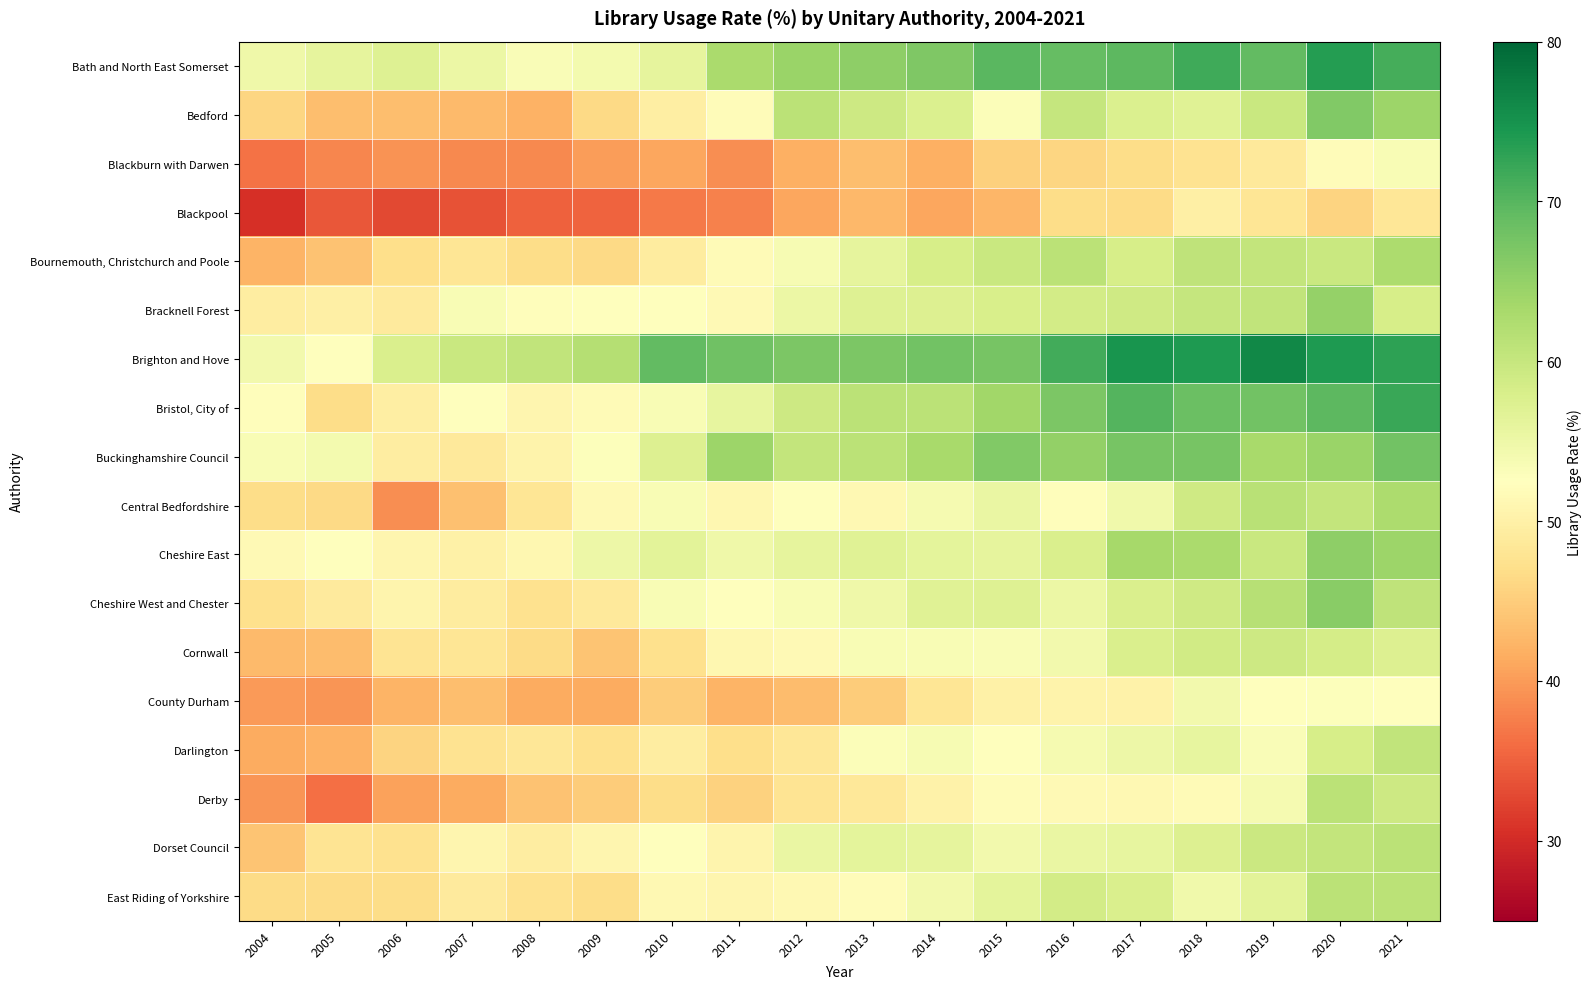

Reading left to right, extract all data points from this chart.

Bath and North East Somerset: 2004=54.8	2005=56.0	2006=57.2	2007=55.1	2008=53.3	2009=54.1	2010=56.0	2011=62.9	2012=64.4	2013=65.4	2014=66.8	2015=69.7	2016=68.9	2017=69.5	2018=71.7	2019=69.1	2020=73.6	2021=71.4
Bedford: 2004=46.0	2005=43.3	2006=43.3	2007=43.0	2008=42.0	2009=46.3	2010=49.7	2011=52.0	2012=61.1	2013=59.3	2014=57.6	2015=53.1	2016=60.2	2017=57.6	2018=56.8	2019=59.7	2020=66.5	2021=64.3
Blackburn with Darwen: 2004=36.4	2005=38.3	2006=39.3	2007=38.5	2008=38.4	2009=40.2	2010=41.1	2011=38.8	2012=41.9	2013=43.3	2014=41.8	2015=45.3	2016=45.9	2017=46.9	2018=47.6	2019=48.8	2020=52.0	2021=53.4
Blackpool: 2004=30.5	2005=34.2	2006=32.8	2007=33.7	2008=34.9	2009=35.3	2010=37.2	2011=37.8	2012=40.9	2013=42.7	2014=40.9	2015=42.5	2016=46.7	2017=46.6	2018=49.9	2019=48.2	2020=45.7	2021=48.4
Bournemouth, Christchurch and Poole: 2004=42.3	2005=43.7	2006=47.0	2007=48.2	2008=46.7	2009=46.3	2010=49.2	2011=51.7	2012=53.7	2013=56.1	2014=58.3	2015=59.6	2016=61.1	2017=58.2	2018=60.8	2019=60.4	2020=59.8	2021=62.7
Bracknell Forest: 2004=49.4	2005=49.9	2006=49.0	2007=53.4	2008=52.2	2009=52.5	2010=52.5	2011=51.5	2012=55.1	2013=57.2	2014=57.4	2015=58.0	2016=58.7	2017=59.0	2018=60.2	2019=60.5	2020=64.9	2021=58.1
Brighton and Hove: 2004=54.3	2005=52.6	2006=57.7	2007=59.7	2008=60.6	2009=61.9	2010=69.1	2011=68.0	2012=67.0	2013=67.0	2014=67.9	2015=67.4	2016=71.6	2017=74.8	2018=74.1	2019=76.3	2020=74.0	2021=73.1
Bristol, City of: 2004=52.1	2005=46.9	2006=49.6	2007=52.3	2008=50.8	2009=51.7	2010=53.4	2011=55.9	2012=59.2	2013=61.2	2014=61.1	2015=63.7	2016=67.1	2017=70.3	2018=68.5	2019=67.9	2020=69.6	2021=72.2
Buckinghamshire Council: 2004=53.5	2005=54.2	2006=49.4	2007=48.8	2008=50.4	2009=52.8	2010=57.4	2011=64.3	2012=60.4	2013=61.2	2014=63.1	2015=66.5	2016=65.0	2017=67.5	2018=67.4	2019=63.1	2020=64.5	2021=67.8
Central Bedfordshire: 2004=46.8	2005=46.3	2006=38.8	2007=43.5	2008=48.2	2009=51.5	2010=53.5	2011=51.2	2012=52.4	2013=51.4	2014=53.9	2015=55.5	2016=52.1	2017=54.6	2018=59.1	2019=61.5	2020=60.3	2021=62.7
Cheshire East: 2004=51.5	2005=52.5	2006=50.9	2007=50.0	2008=51.0	2009=54.9	2010=56.4	2011=54.8	2012=56.1	2013=57.0	2014=56.2	2015=56.1	2016=57.8	2017=63.3	2018=63.0	2019=59.6	2020=65.4	2021=64.2
Cheshire West and Chester: 2004=47.3	2005=49.0	2006=50.6	2007=49.1	2008=47.4	2009=48.8	2010=53.4	2011=52.7	2012=53.5	2013=54.7	2014=56.8	2015=57.1	2016=55.2	2017=57.7	2018=59.0	2019=61.6	2020=65.9	2021=60.8
Cornwall: 2004=43.0	2005=43.2	2006=47.8	2007=48.0	2008=46.5	2009=44.1	2010=47.2	2011=51.1	2012=51.5	2013=53.5	2014=53.5	2015=53.3	2016=54.4	2017=57.8	2018=58.9	2019=59.2	2020=58.4	2021=57.3
County Durham: 2004=40.0	2005=39.5	2006=42.2	2007=43.4	2008=41.4	2009=41.4	2010=44.8	2011=42.2	2012=43.1	2013=44.8	2014=48.0	2015=50.1	2016=50.5	2017=50.2	2018=54.4	2019=52.6	2020=52.8	2021=52.5
Darlington: 2004=41.4	2005=42.1	2006=45.8	2007=47.7	2008=48.4	2009=47.2	2010=49.4	2011=47.0	2012=48.3	2013=53.0	2014=53.6	2015=52.7	2016=53.9	2017=54.9	2018=55.9	2019=53.2	2020=58.3	2021=60.6
Derby: 2004=39.4	2005=36.2	2006=40.6	2007=41.5	2008=43.9	2009=44.9	2010=46.7	2011=45.6	2012=47.8	2013=48.5	2014=50.3	2015=52.0	2016=51.5	2017=51.3	2018=51.7	2019=53.8	2020=61.3	2021=59.3
Dorset Council: 2004=44.0	2005=47.9	2006=47.5	2007=50.9	2008=49.3	2009=50.9	2010=52.4	2011=50.6	2012=55.5	2013=56.3	2014=56.0	2015=54.4	2016=55.5	2017=55.8	2018=57.3	2019=59.5	2020=60.3	2021=61.1
East Riding of Yorkshire: 2004=46.5	2005=46.5	2006=46.9	2007=49.0	2008=47.5	2009=46.7	2010=51.4	2011=50.9	2012=51.3	2013=51.9	2014=54.3	2015=56.2	2016=58.7	2017=57.8	2018=54.6	2019=56.5	2020=61.1	2021=61.2